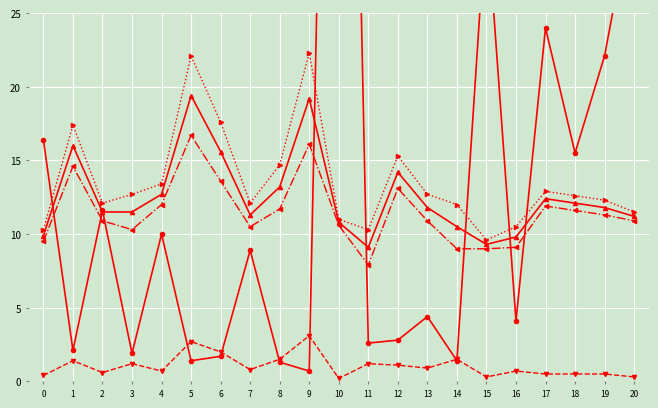

Is it true that Upper Bound equals 7.4 at 4?

False